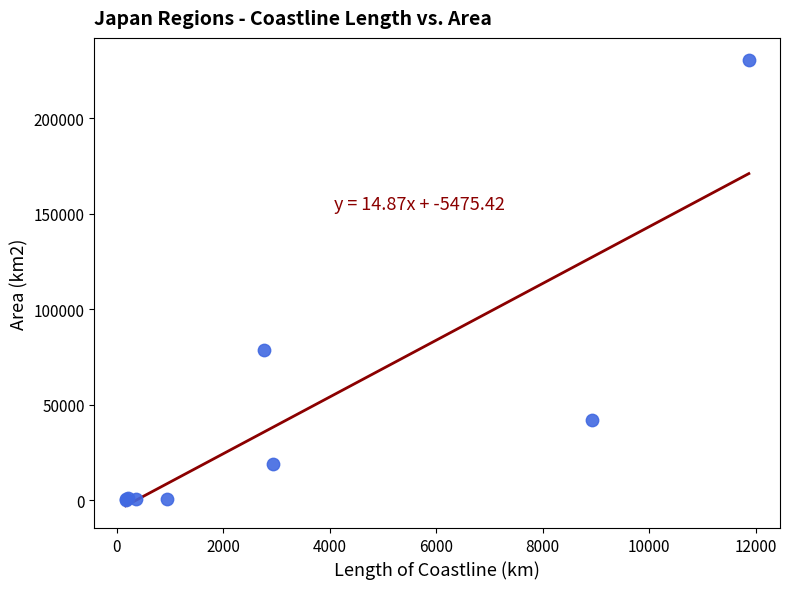

What Y value in the scatter plot is closest to 115293?

78508.7